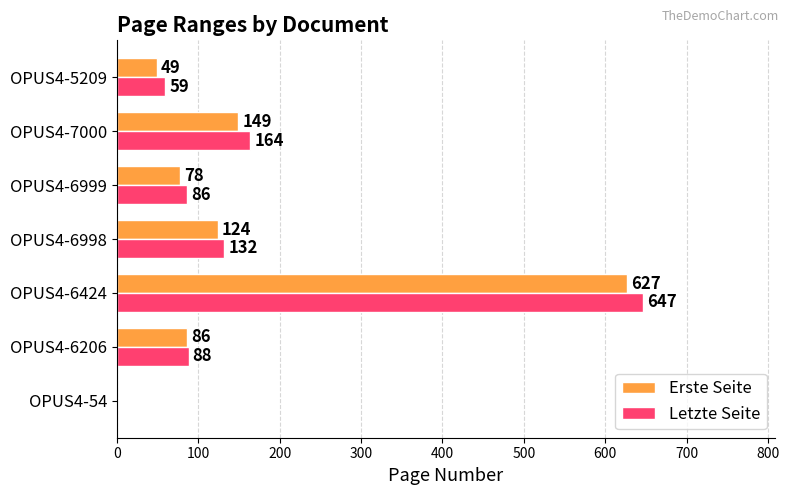

Which series changed the most between OPUS4-6424 and OPUS4-7000?

Letzte Seite